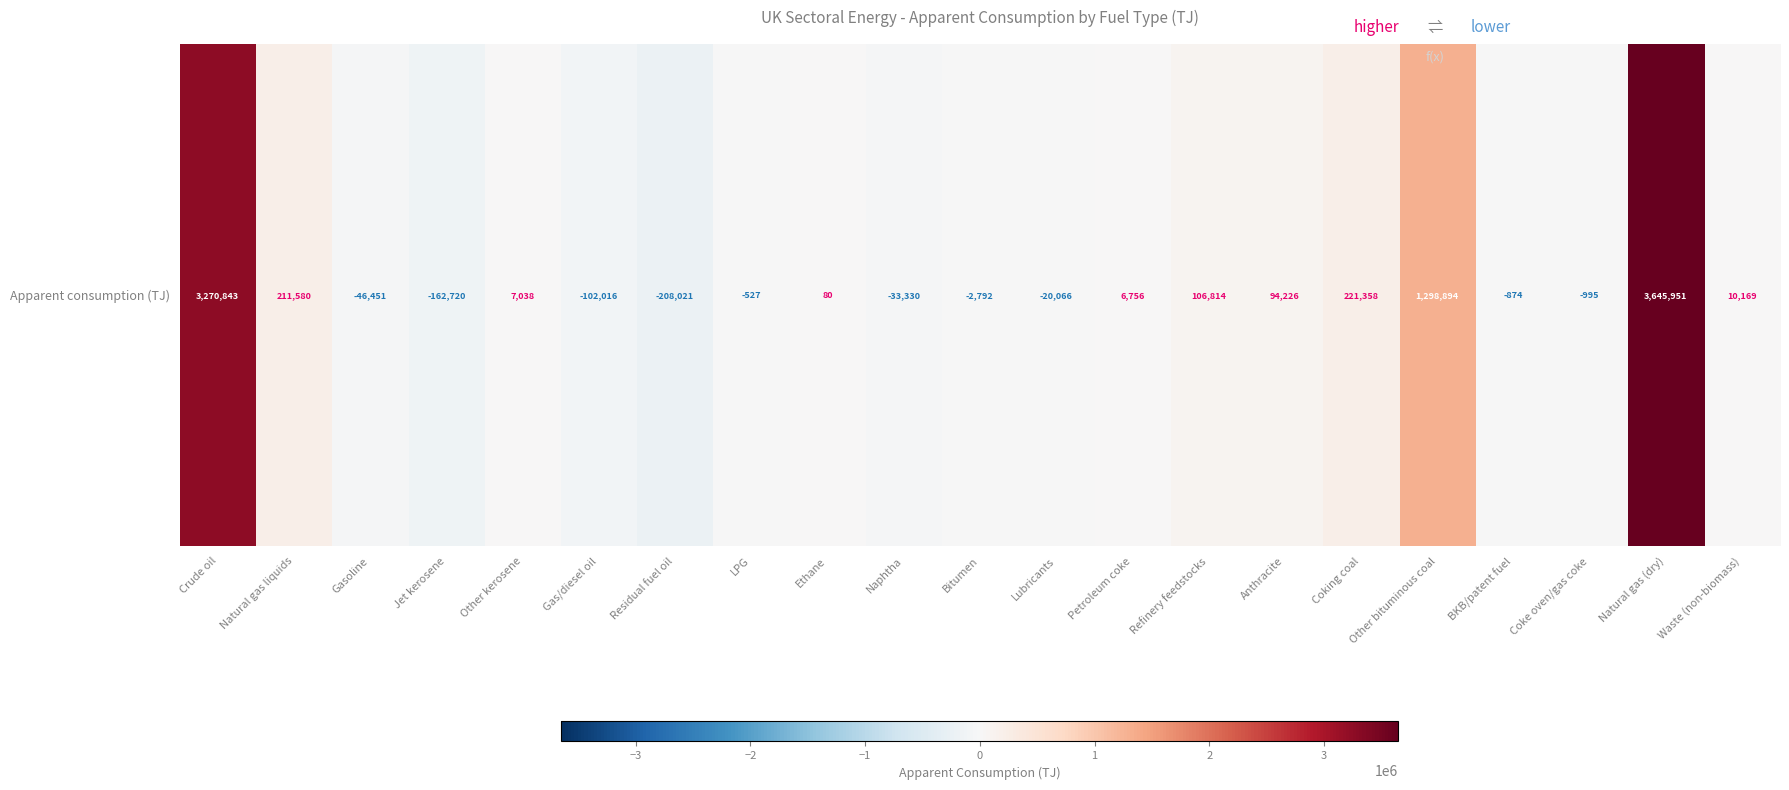

The chart shows a value of -65280.2 at Gasoline. True or false?

False